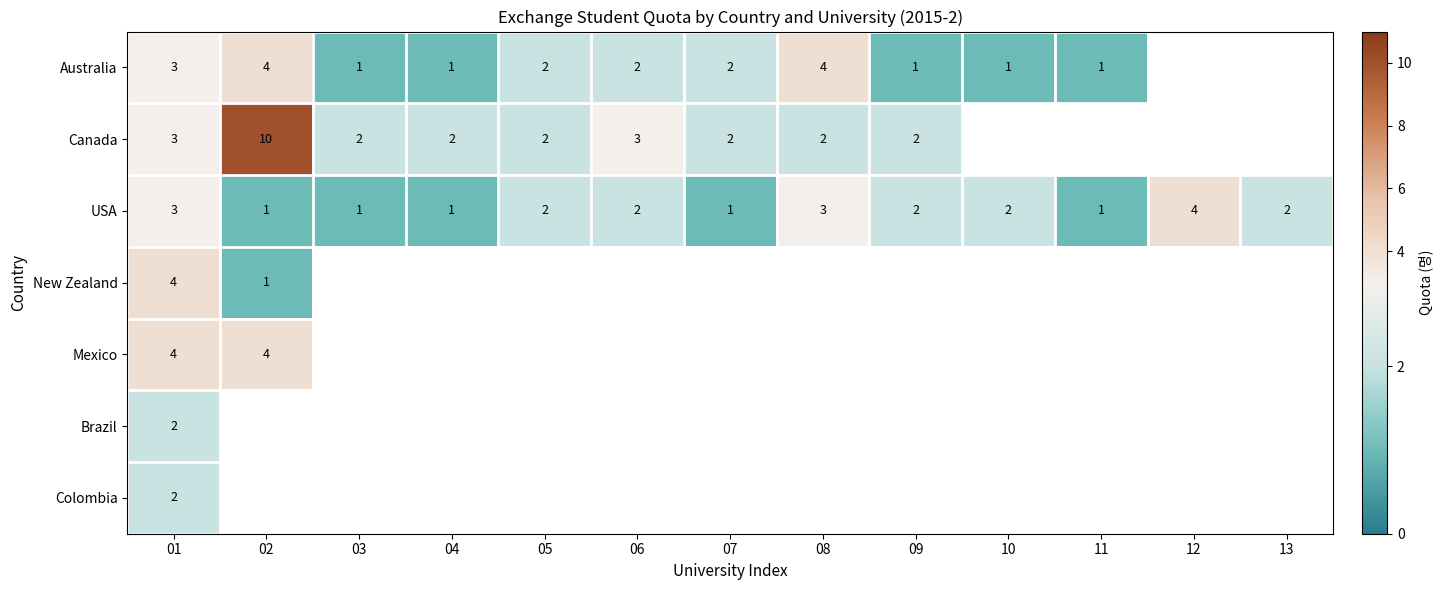

How many data points in USA are above 2?

3